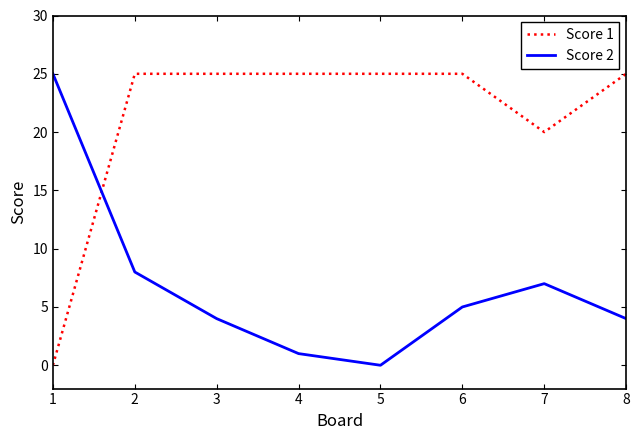

At 8, list the series in order from largest to smallest.

Score 1, Score 2